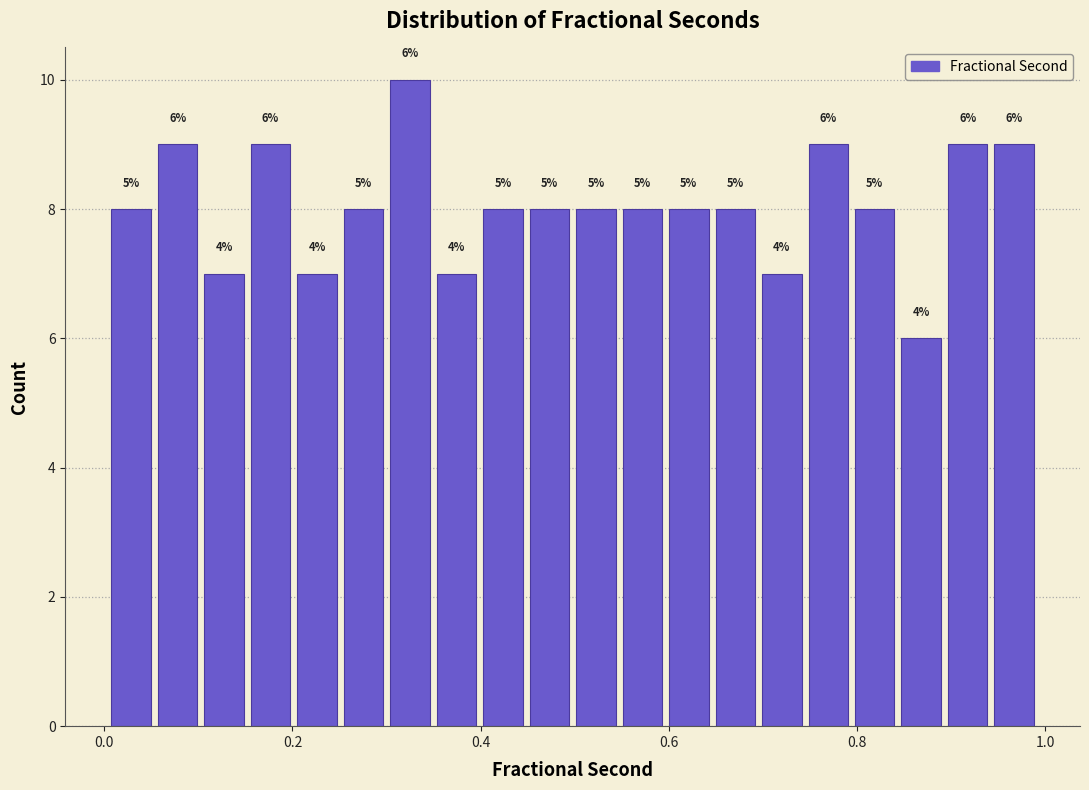

Read against the x-axis, roughly where is the centre of the tallest bar?

0.32